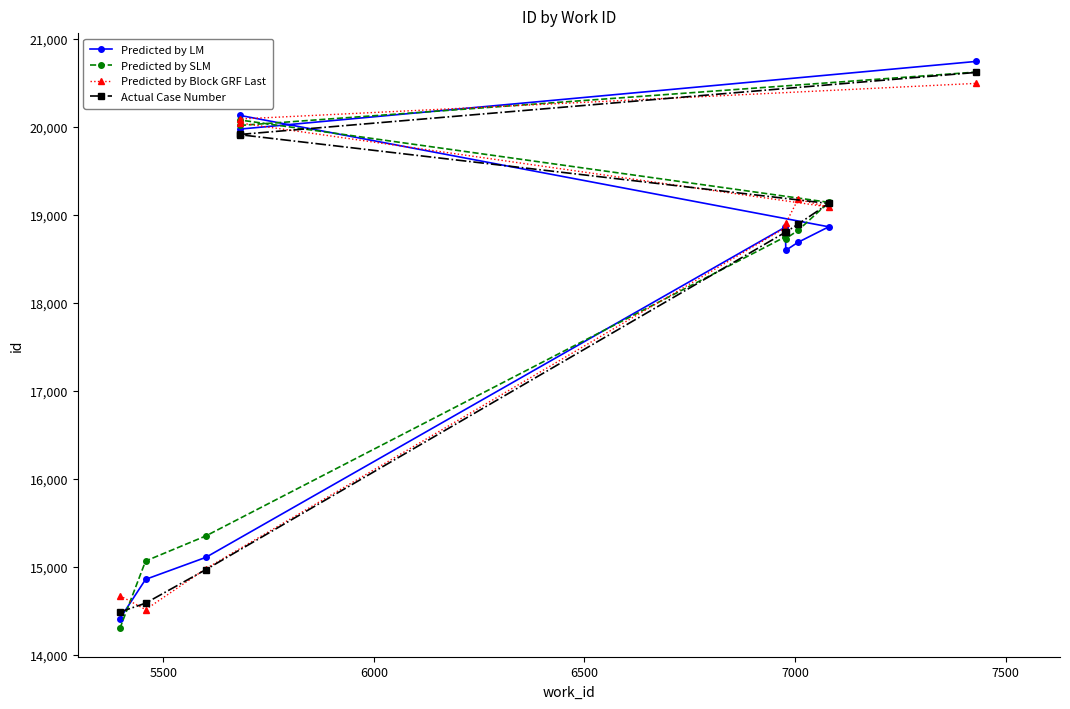

Does the chart have visible grid lines?

No